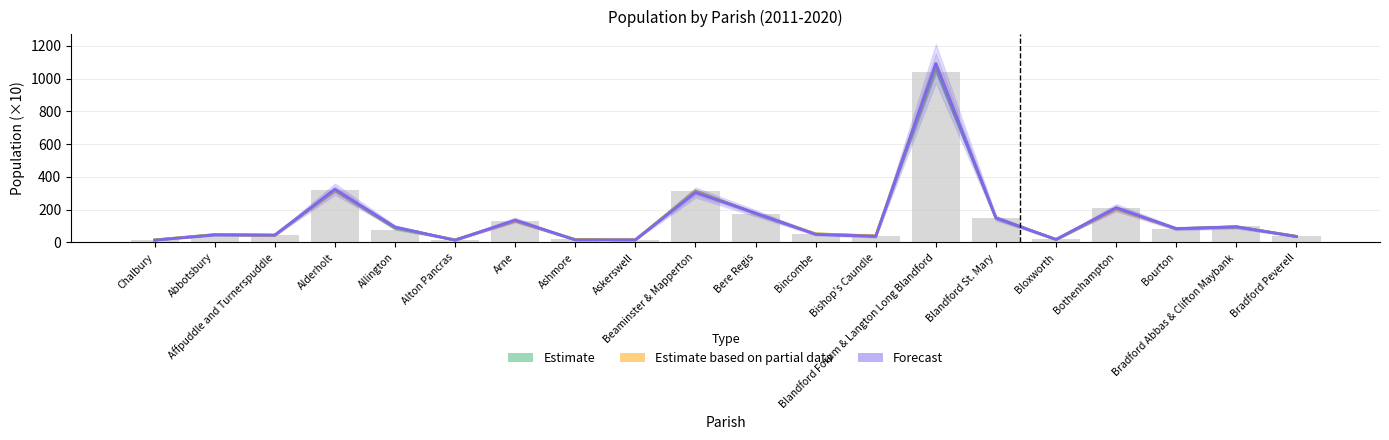

How many data points in Year 2011 (raw) are above 77?

10